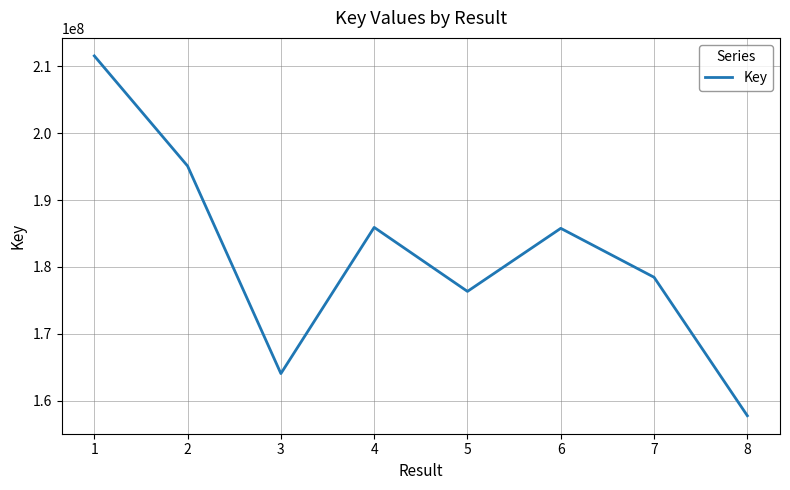

Which category has the highest value across all series?

1